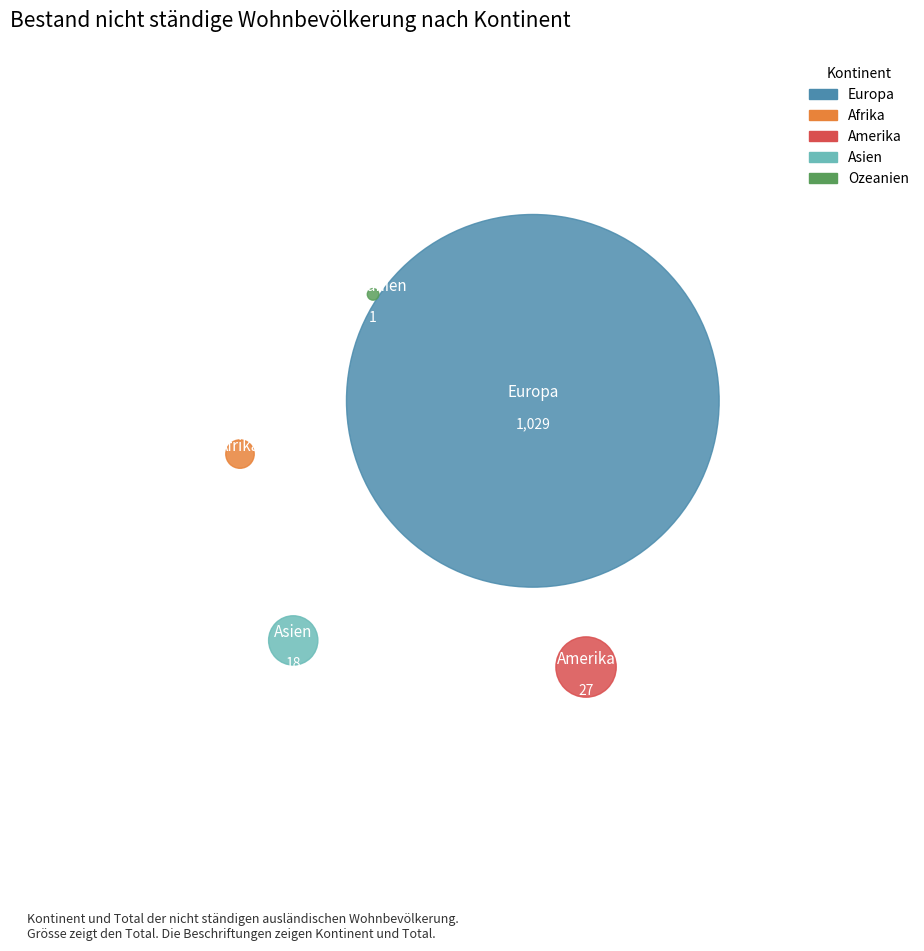

To the nearest percent, what portion does Afrika represent?

1%